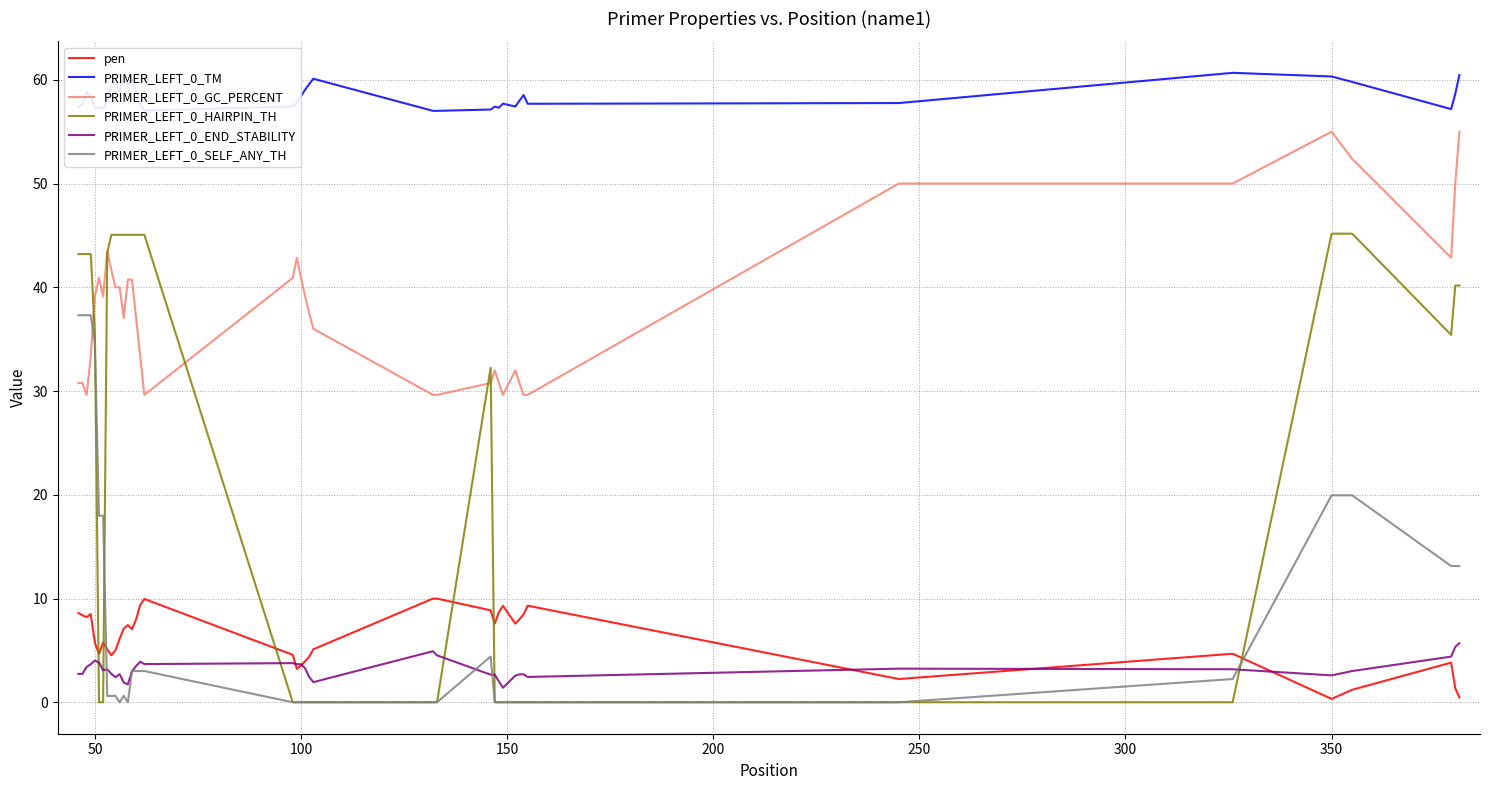

Which series has the largest range (max minus min)?

PRIMER_LEFT_0_HAIRPIN_TH